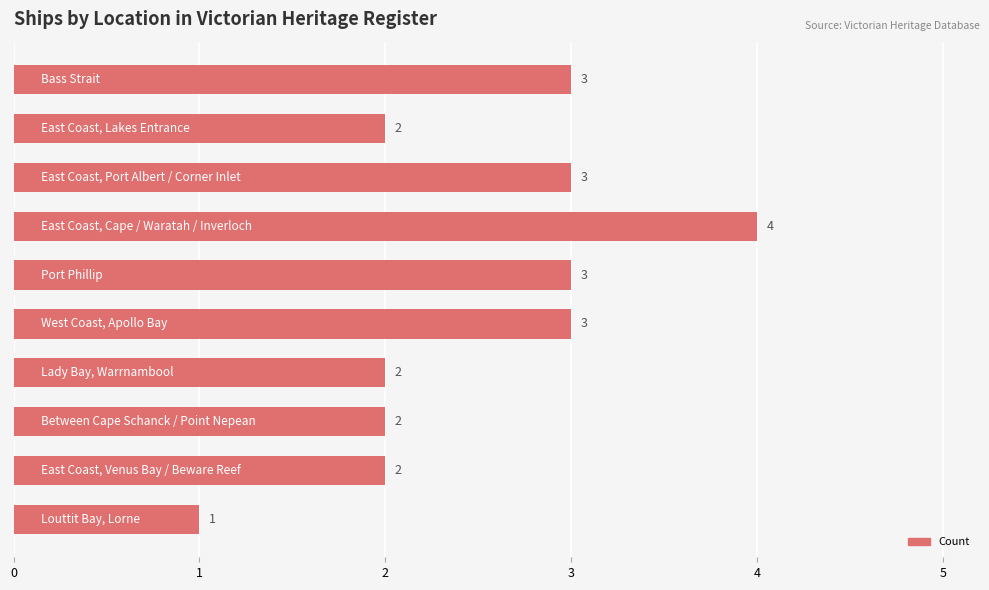

Count the values in the range 2 to 3.

8